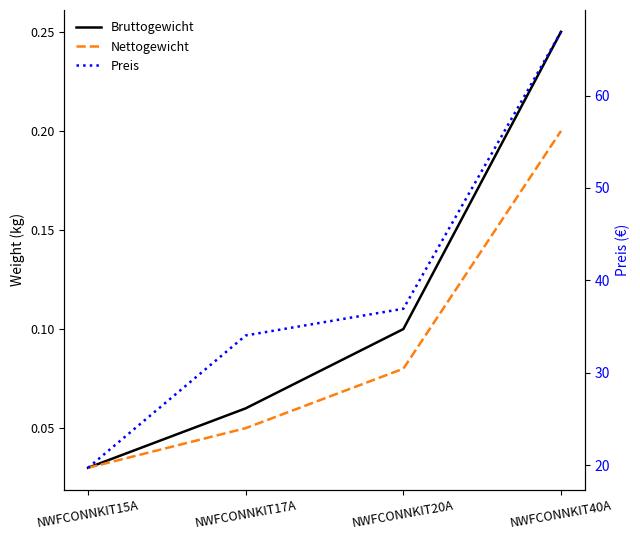

Rank the categories by Preis value from lowest to highest.

NWFCONNKIT15A, NWFCONNKIT17A, NWFCONNKIT20A, NWFCONNKIT40A